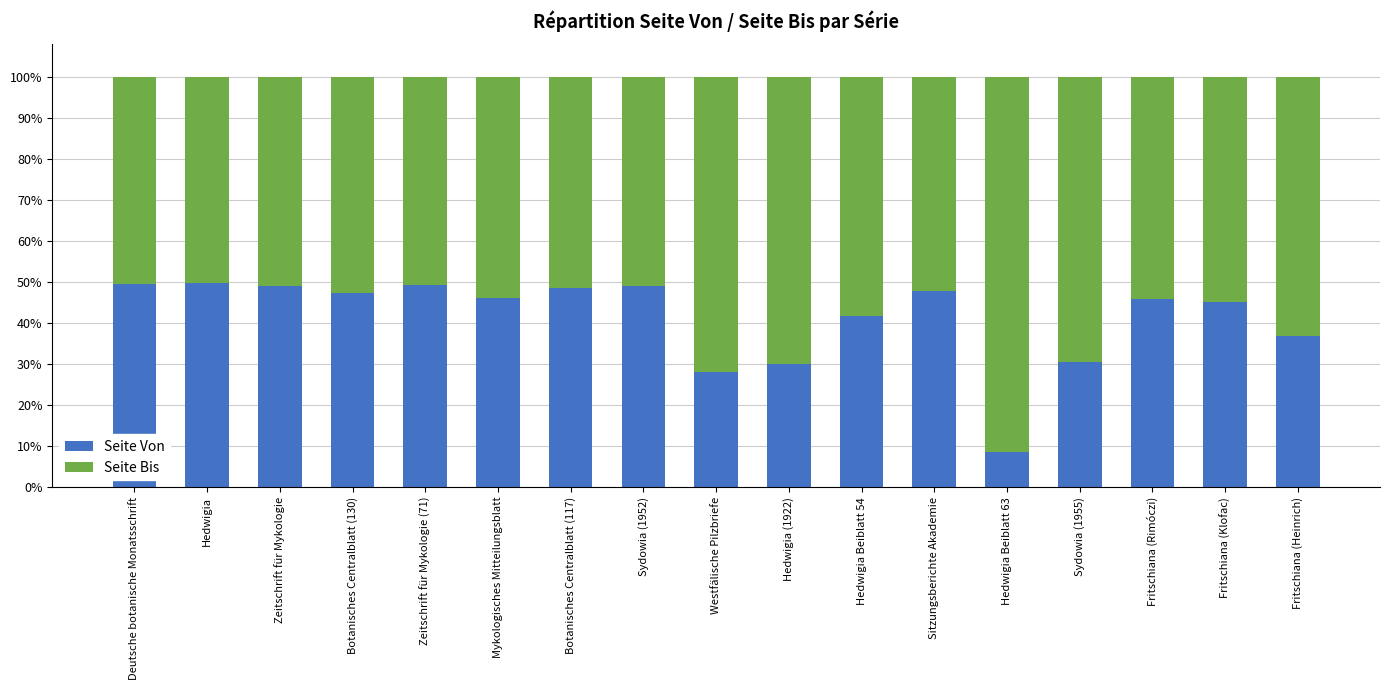

Are the bars grouped side by side (vs. stacked)?

No